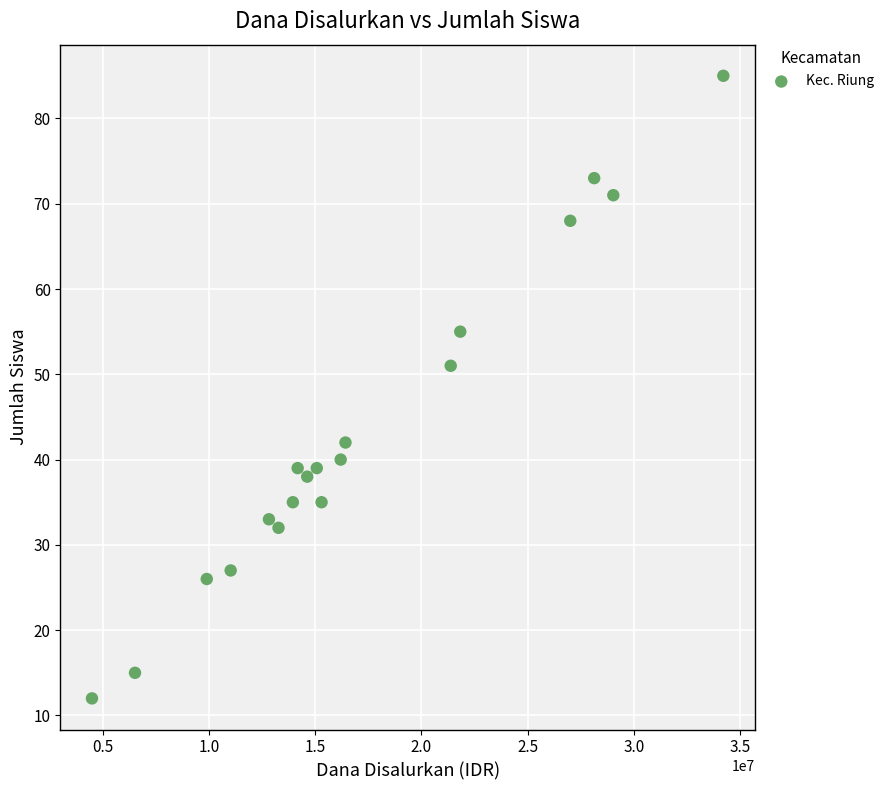

What is the range of Y values (max minus min)?

73